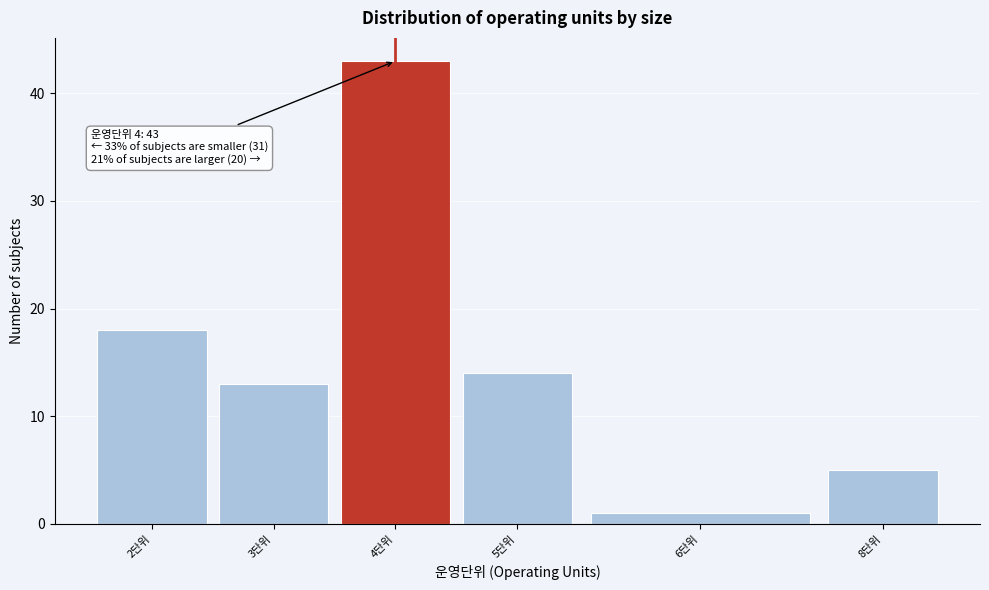

Reading left to right, what are all the values shown in this chart?

18	13	43	14	1	5